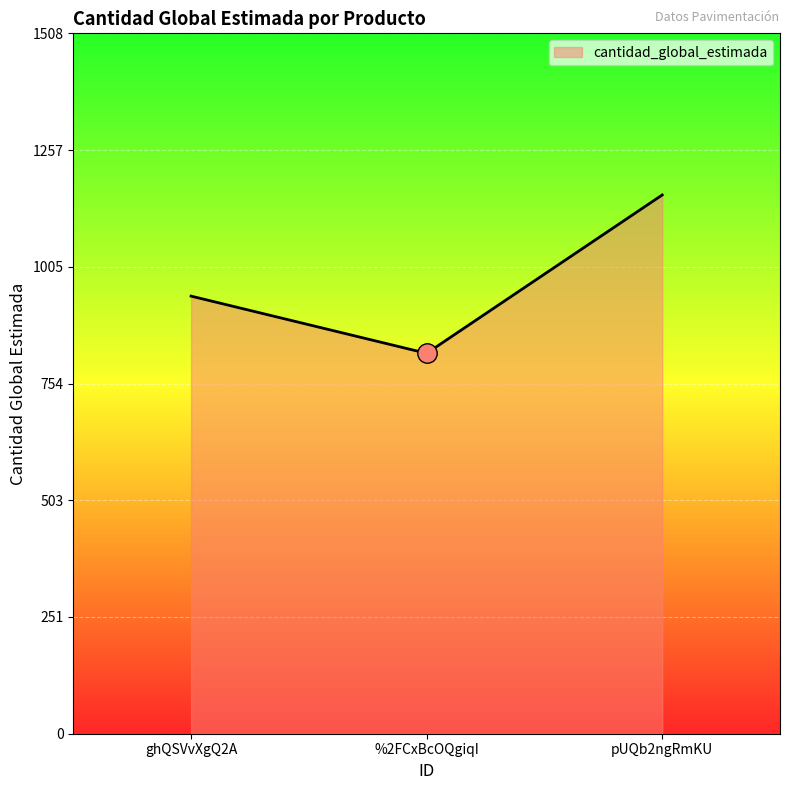

What value does the data have at ghQSVvXgQ2A?

942.2